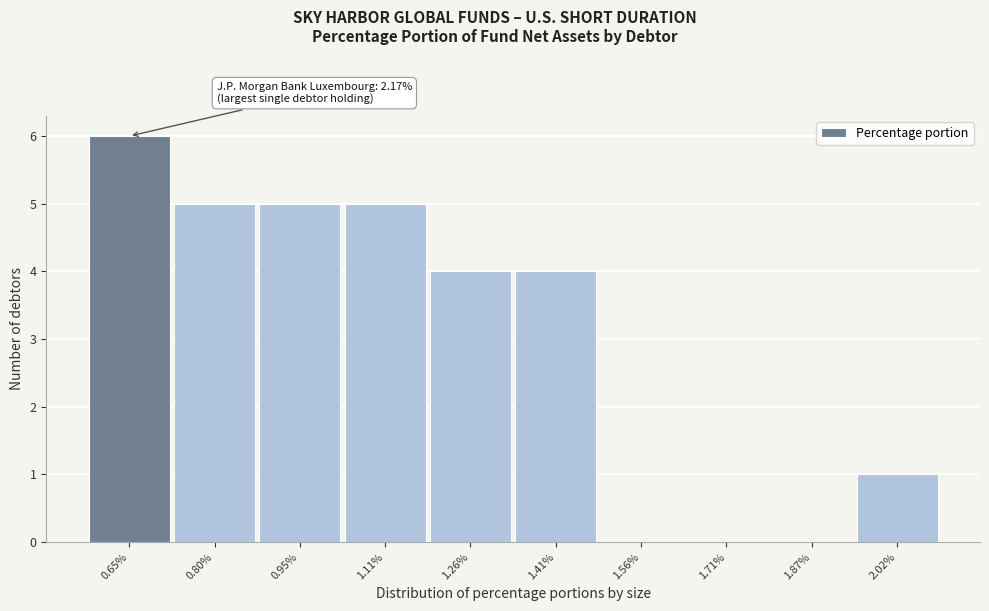

Reading left to right, what are all the values shown in this chart?

0.65%=6	0.80%=5	0.95%=5	1.11%=5	1.26%=4	1.41%=4	1.56%=0	1.71%=0	1.87%=0	2.02%=1